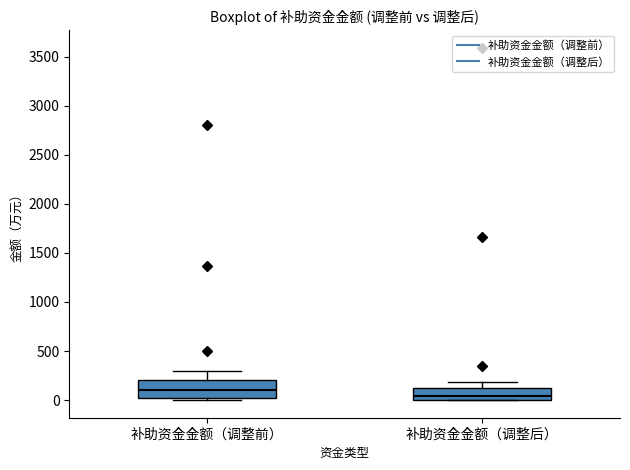

Reading left to right, transcribe this box plot: for each box, give where its median line is, the range the box spans, and where its two whiskers end, as read against the y-axis. The values are not printed on the chart, so give them approximately, as read against the axis.

补助资金金额（调整前）: median 100, box 0 to 200, whiskers 0 (just below the box's lower edge) to 300
补助资金金额（调整后）: median 50, box 0 to 100, whiskers 0 to 200